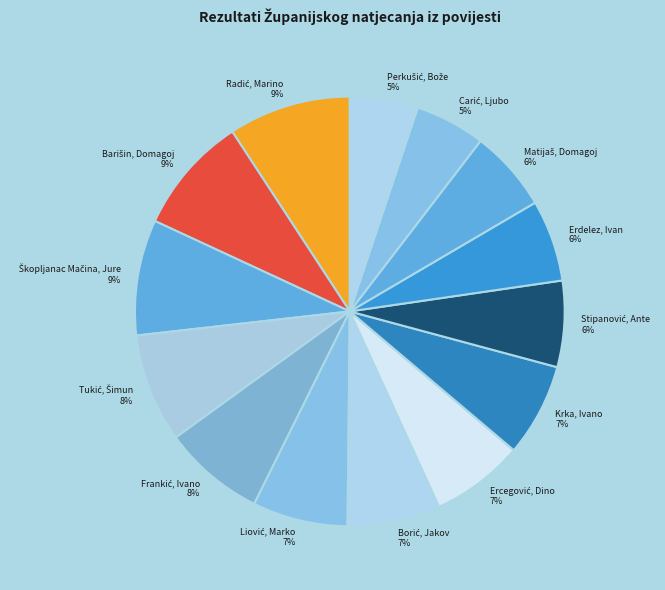

How many slices are in this pie chart?

14